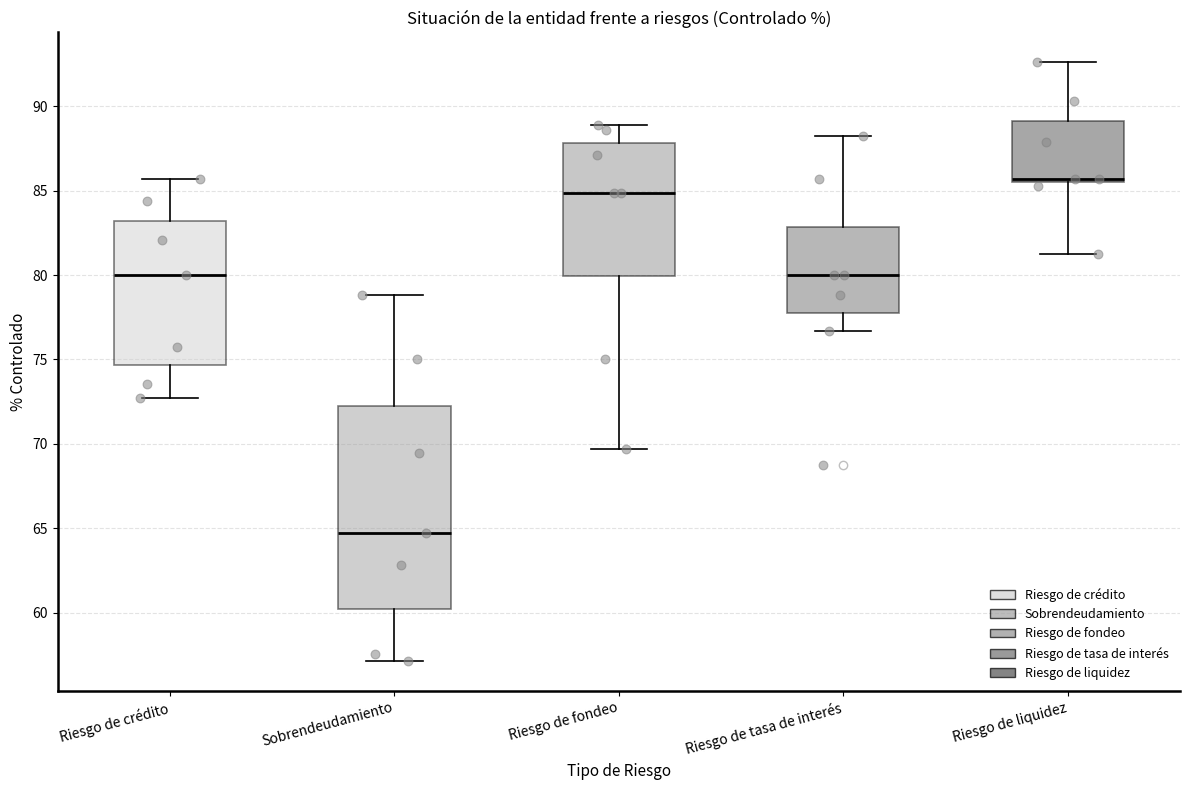

Reading left to right, transcribe this box plot: for each box, give where its median line is, the range the box spans, and where its two whiskers end, as read against the y-axis. The values are not printed on the chart, so give them approximately, as read against the axis.

Riesgo de crédito: median 80.0, box 74.5 to 83.0, whiskers 72.5 to 85.5
Sobrendeudamiento: median 64.5, box 60.0 to 72.0, whiskers 57.0 to 79.0
Riesgo de fondeo: median 85.0, box 80.0 to 88.0, whiskers 69.5 to 89.0
Riesgo de tasa de interés: median 80.0, box 77.5 to 83.0, whiskers 76.5 to 88.0
Riesgo de liquidez: median 85.5 (just above the box's lower edge), box 85.5 to 89.0, whiskers 81.5 to 92.5